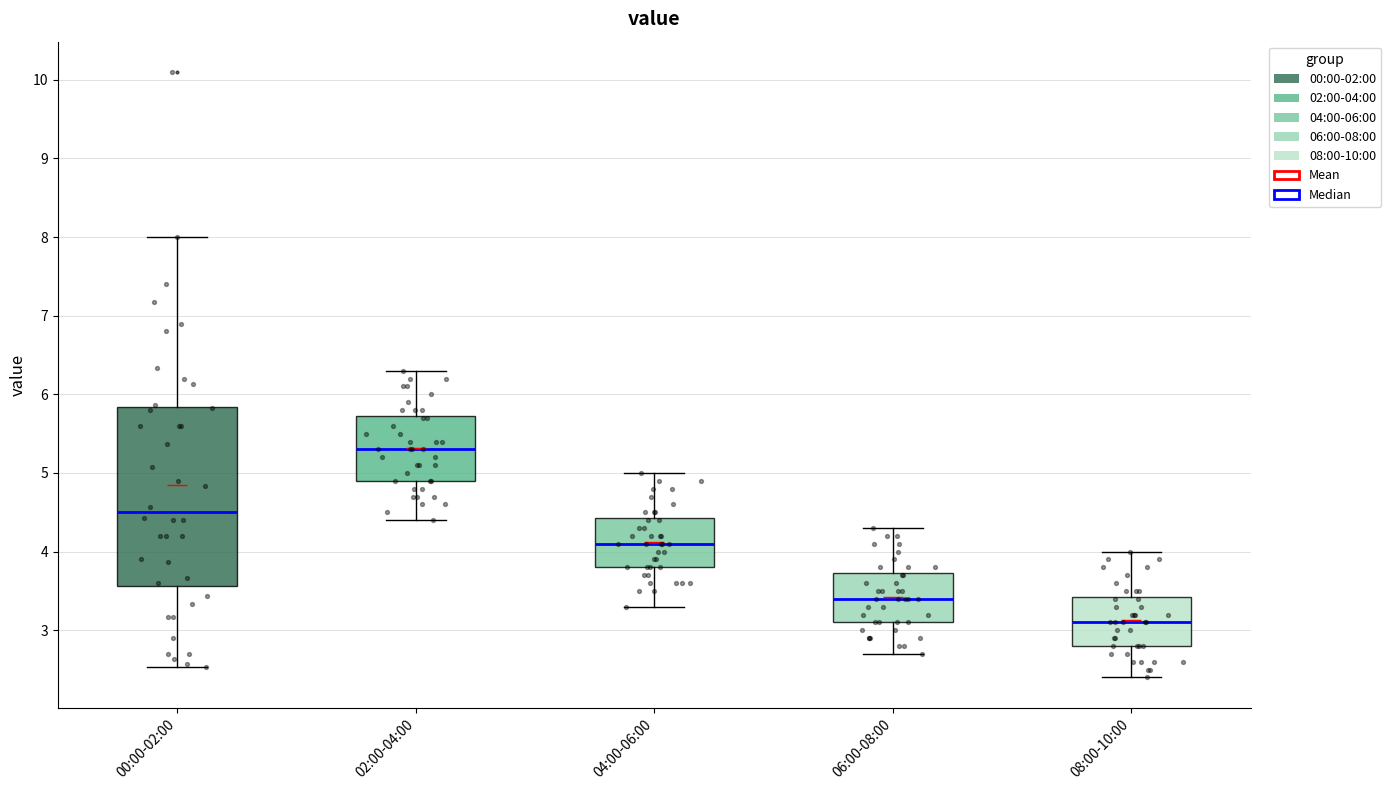

Which box's median line is the lowest?

08:00-10:00